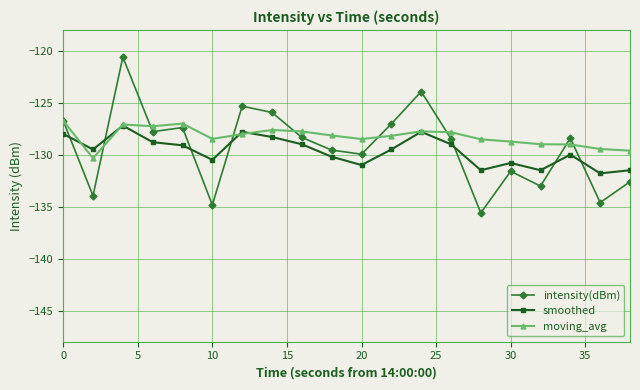

What is the value of the intensity(dBm) point at the 20th from the left?

-132.6